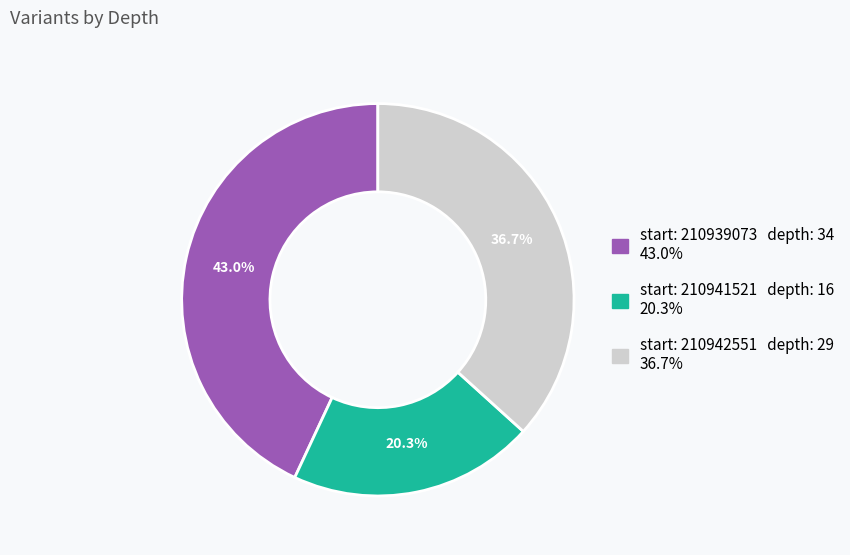

Is there any slice that represents more than half of the pie?

No